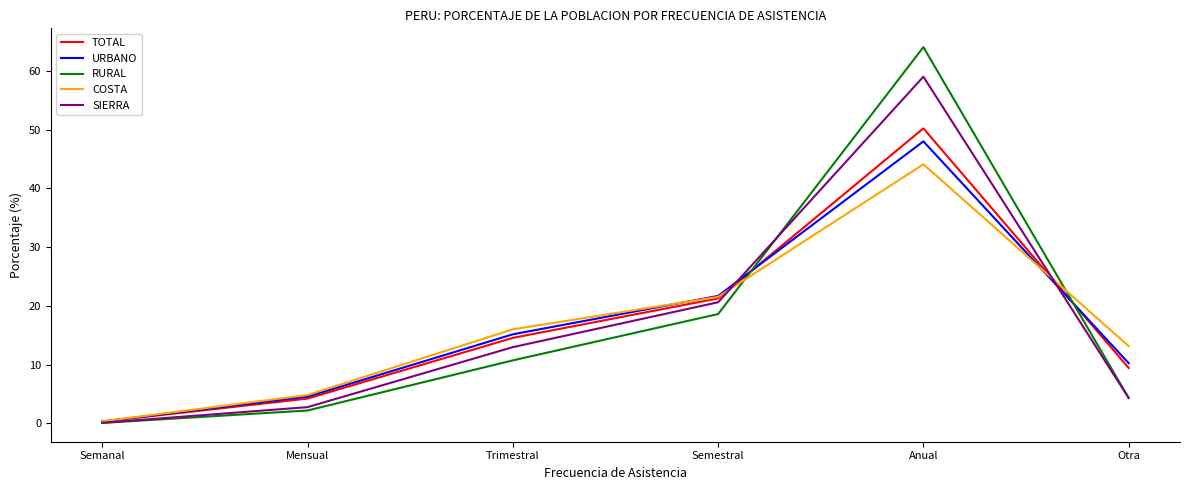

True or false: COSTA has more than 2 points higher than both neighbors.

False